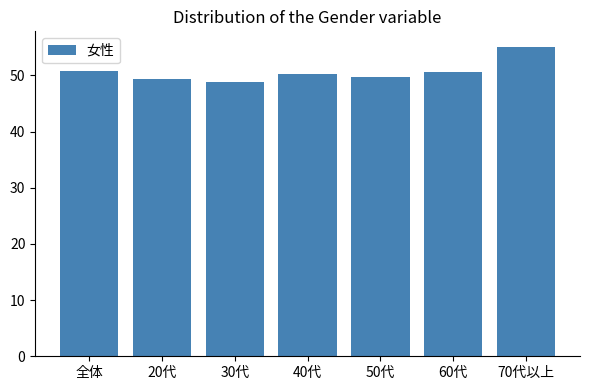

What is the sum of all values?

354.5